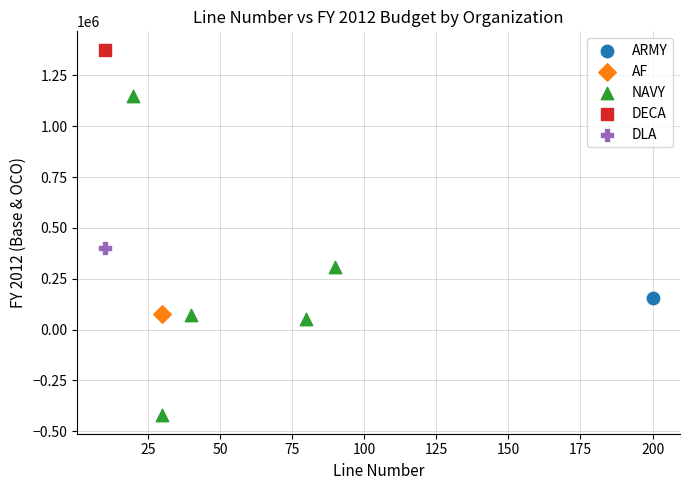

What are all the series names shown in the legend?

ARMY, AF, NAVY, DECA, DLA